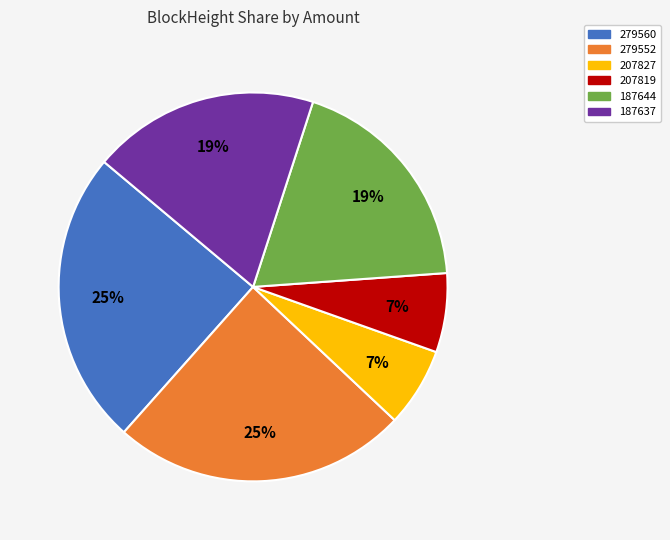

Is 207819 the majority of the pie?

No